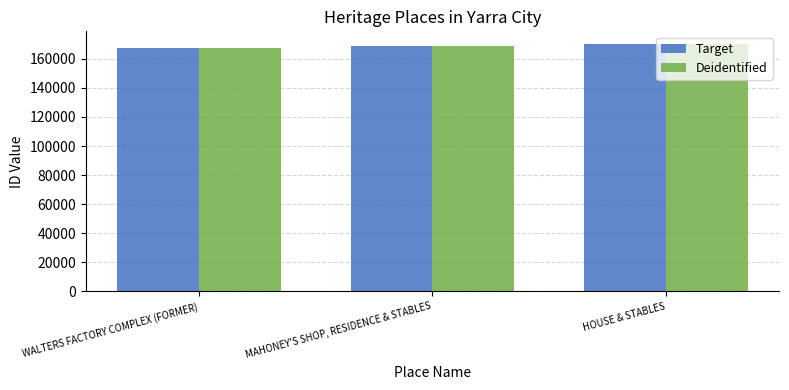

What is the minimum value for Target?

167642